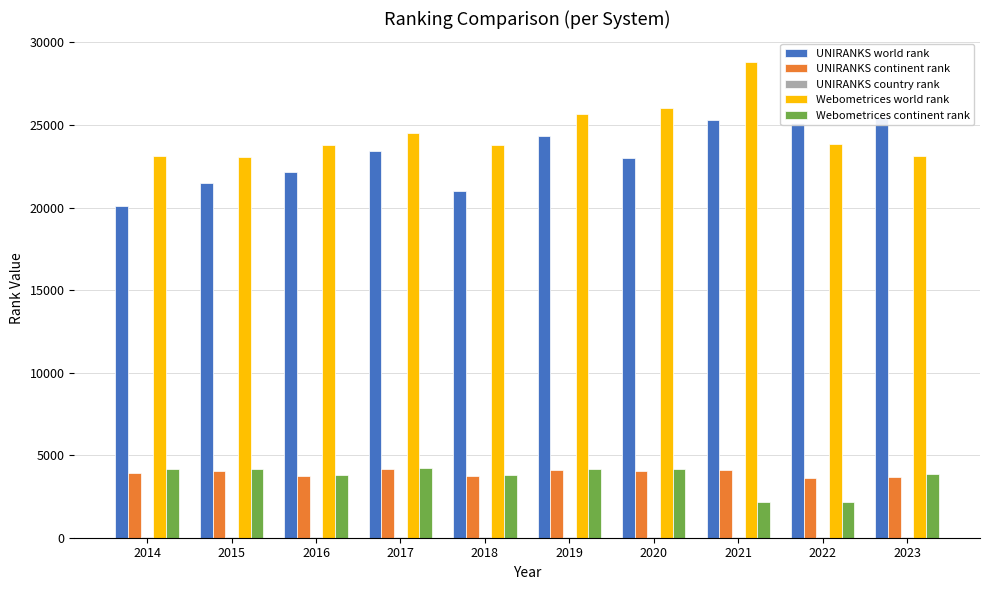

List the labels in order of UNIRANKS continent rank value, largest first.

2017, 2021, 2019, 2015, 2020, 2014, 2018, 2016, 2023, 2022